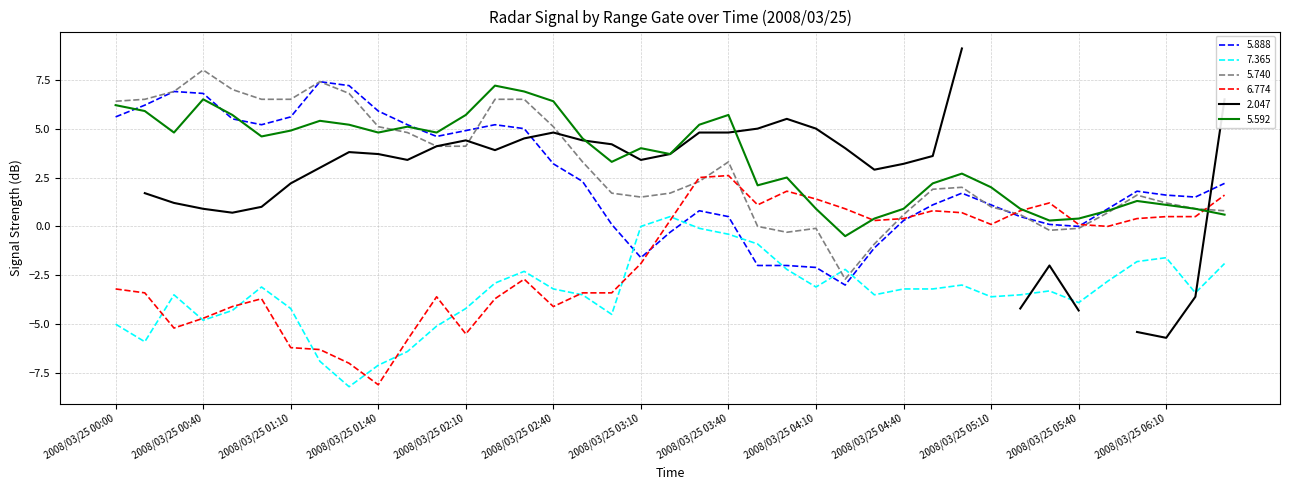

At which label does 6.774 reach its minimum?

2008/03/25 01:40